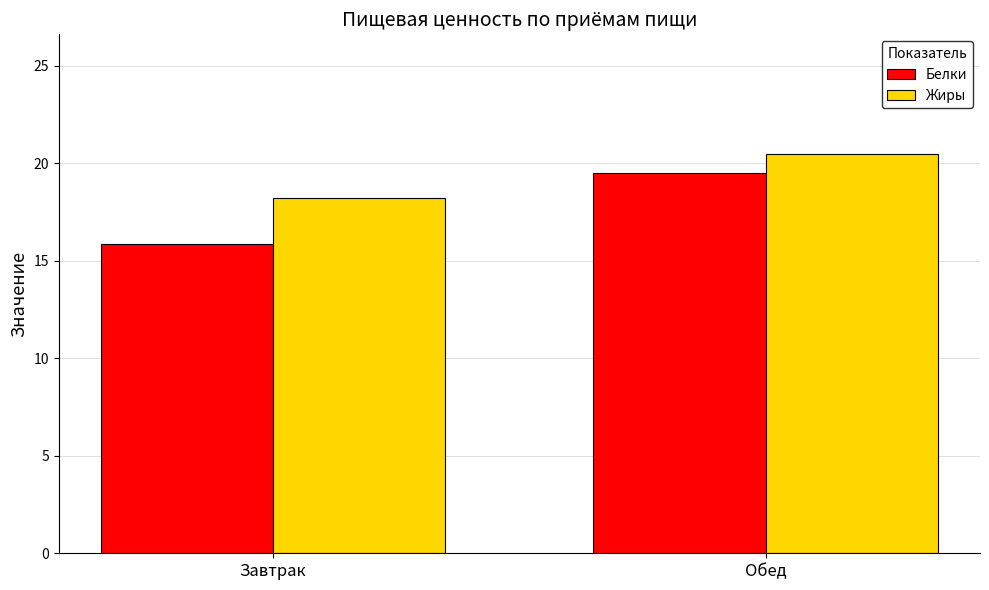

List the series in order of their overall mean, highest first.

Жиры, Белки